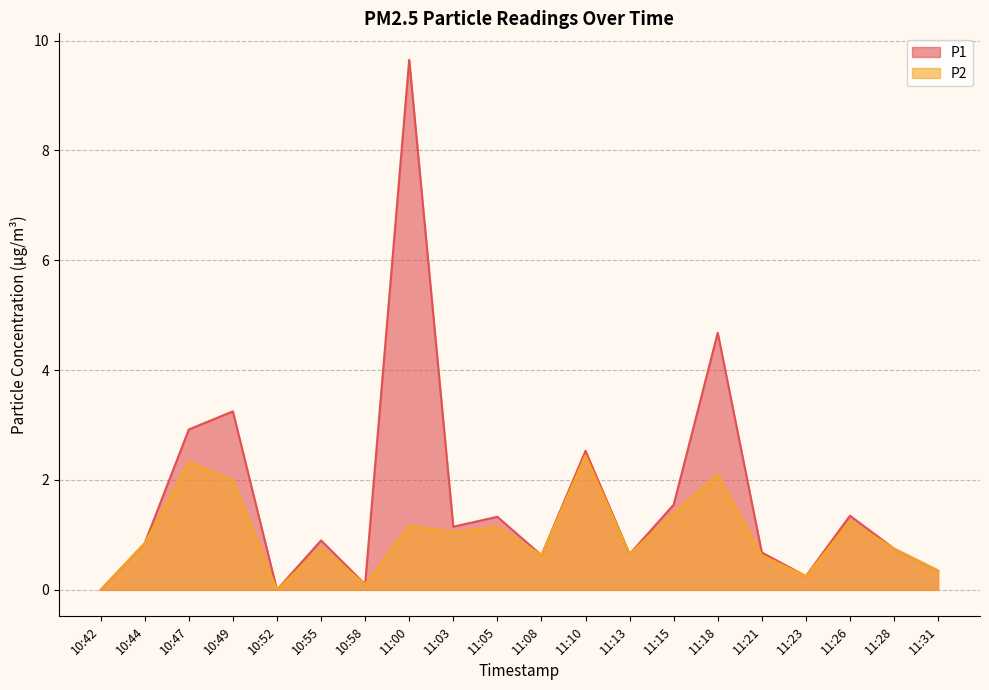

What is the label of the 14th point from the left?

11:15